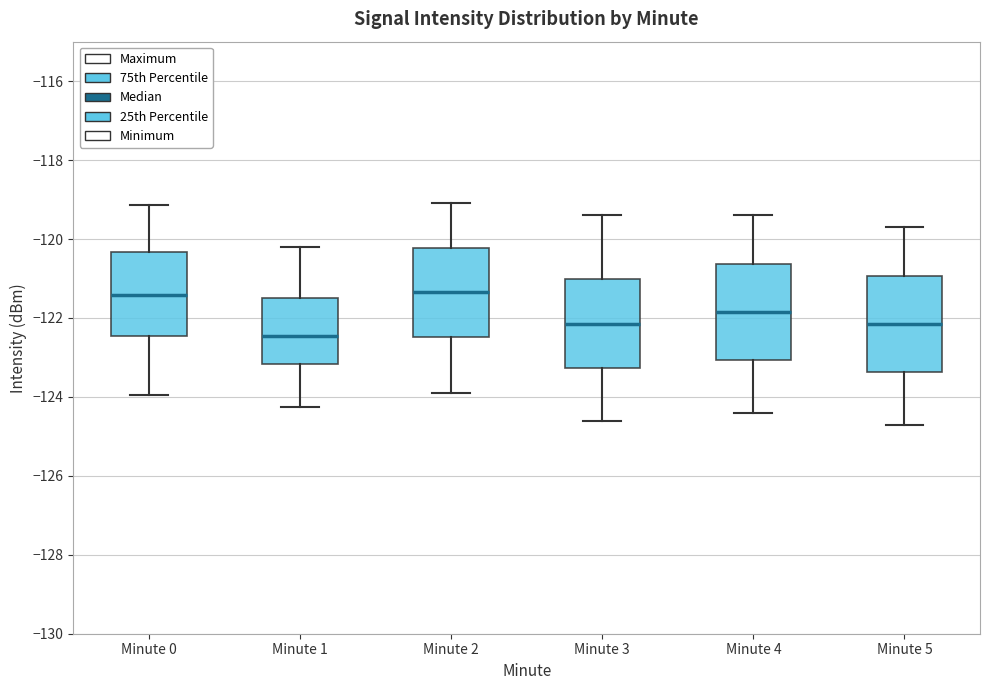

Where is the lower edge of the box for Minute 2 on the y-axis? The values are not printed on the chart, so give them approximately, as read against the axis.

-122.4